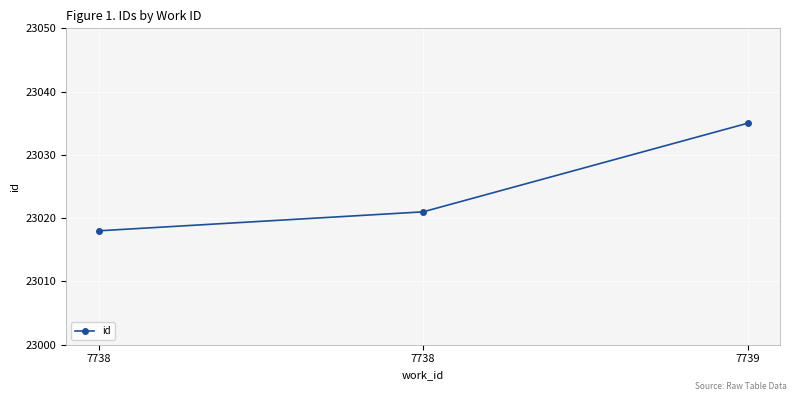

What is the change in value from 7738 to 7739?

+17